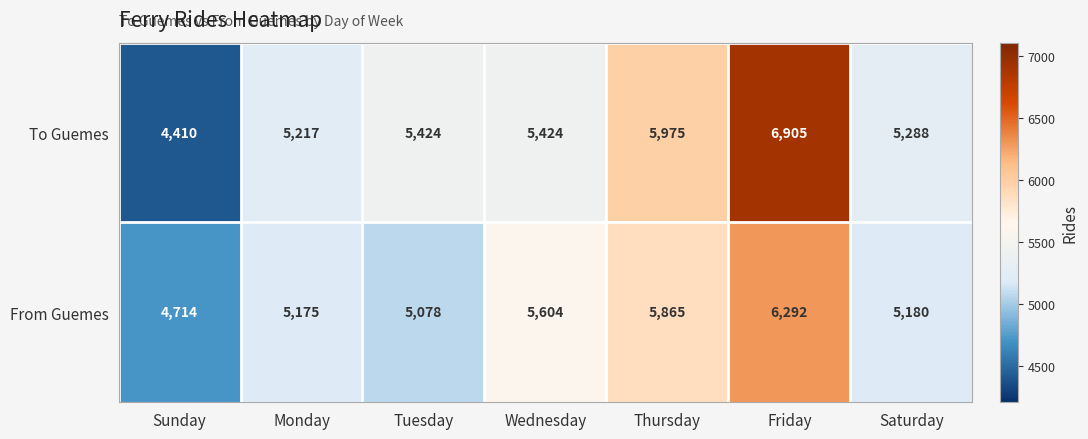

What is the minimum value shown in the chart?

4410